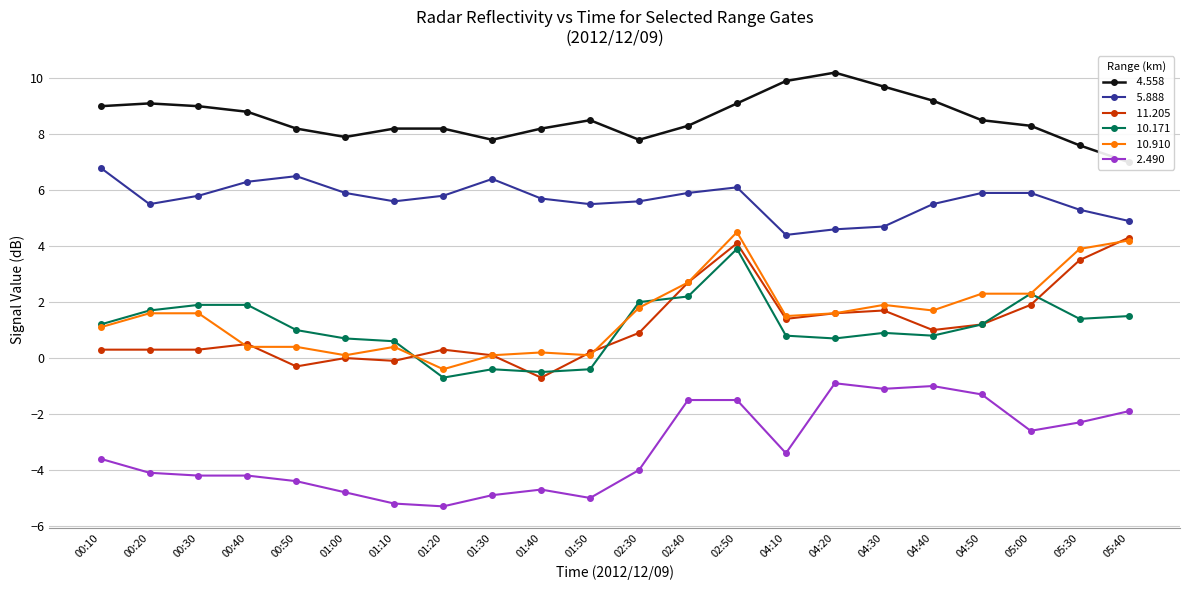

Is this an area chart (filled region under the line)?

No